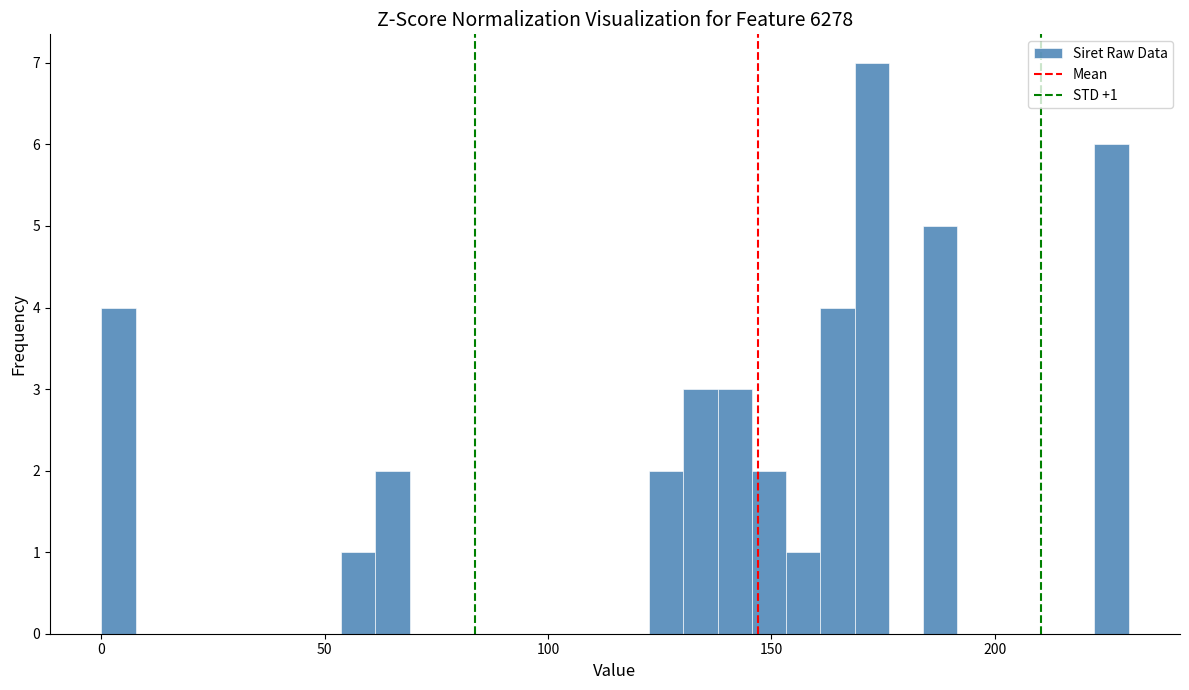

Around what value on the x-axis is the tallest bar? Give the approximate position of its centre, as read against the axis.

175